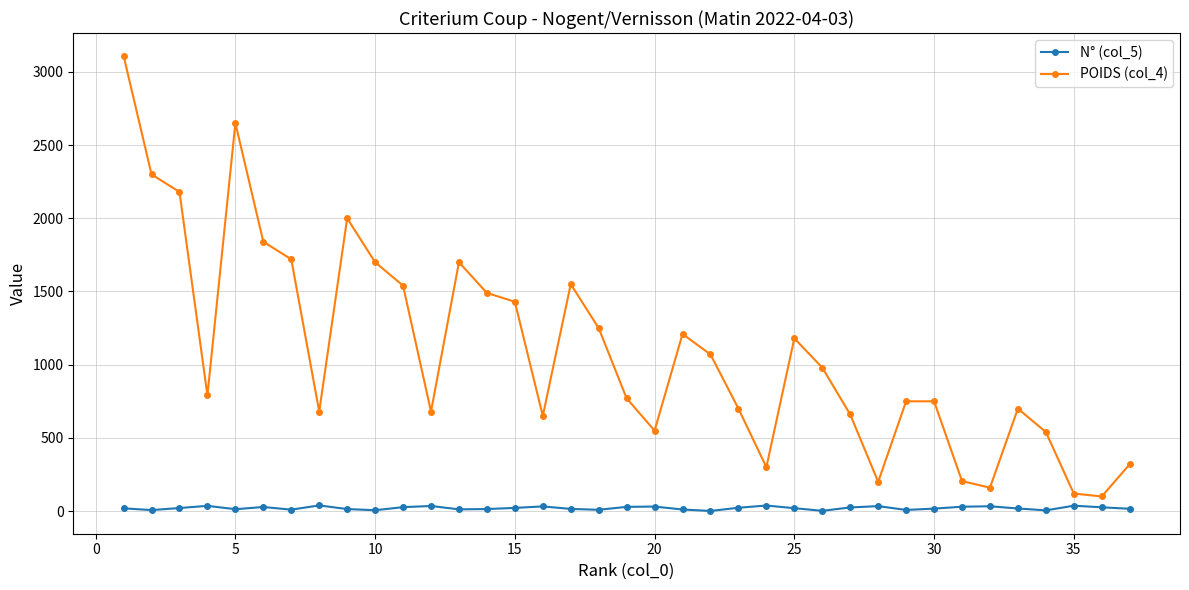

How many data points in POIDS (col_4) are less than 790?

18